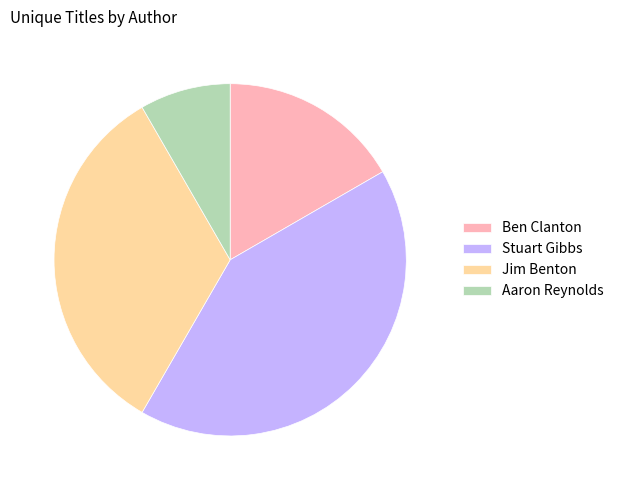

Is there any slice that represents more than half of the pie?

No